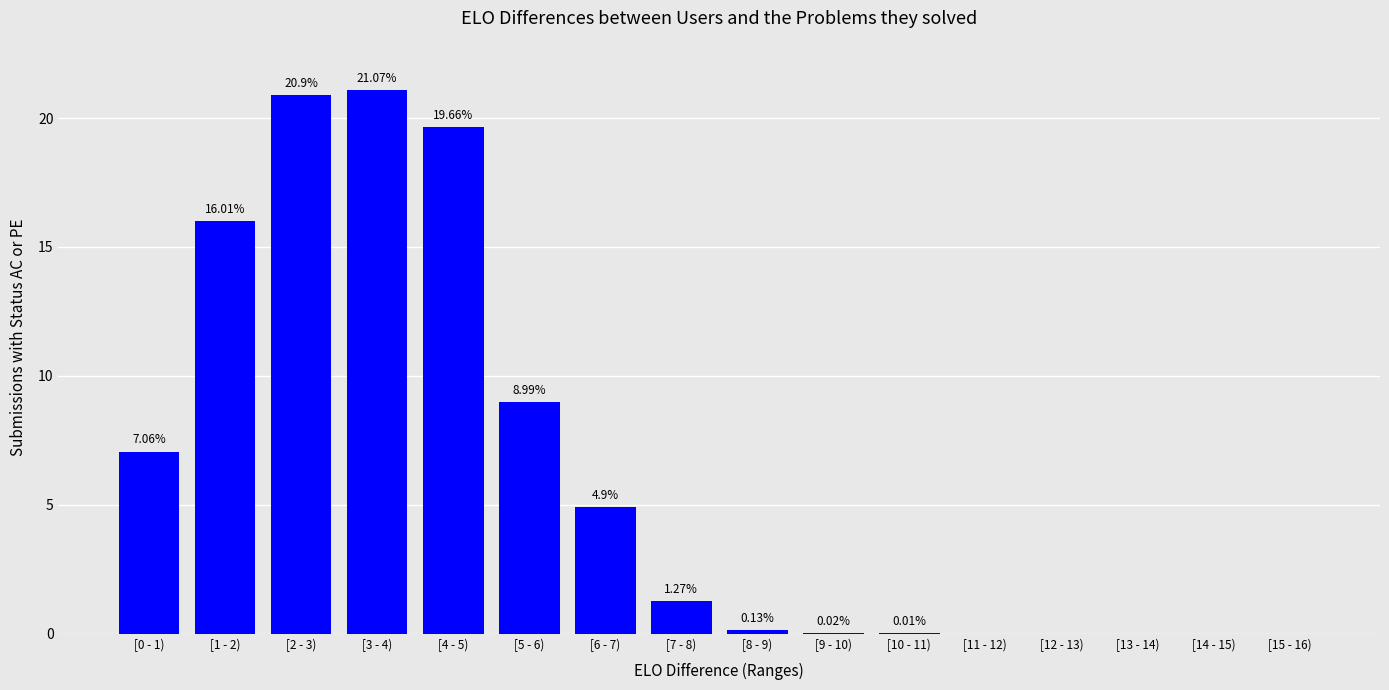

True or false: the data shows 7.0 at [12 - 13).

False